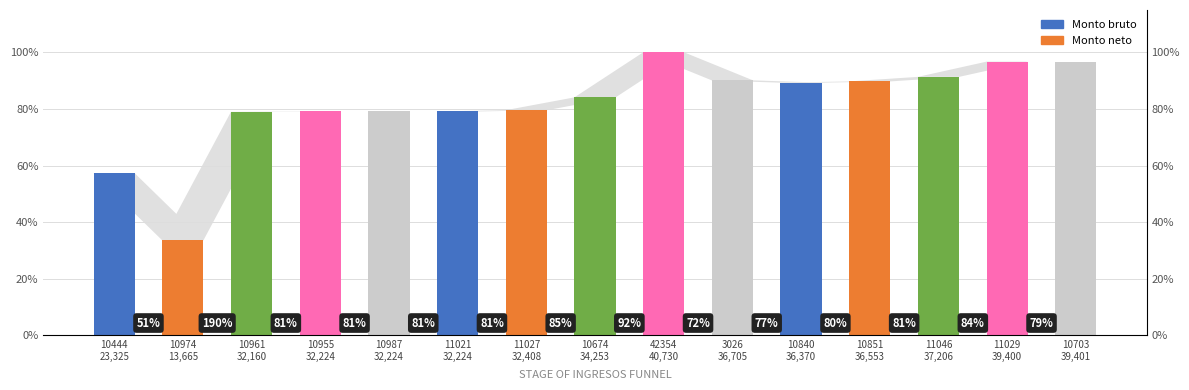

List the labels in order of value, smallest first.

10974
13,665, 10444
23,325, 10961
32,160, 10987
32,224, 11021
32,224, 10955
32,224, 11027
32,408, 10674
34,253, 10840
36,370, 10851
36,553, 3026
36,705, 11046
37,206, 11029
39,400, 10703
39,401, 42354
40,730